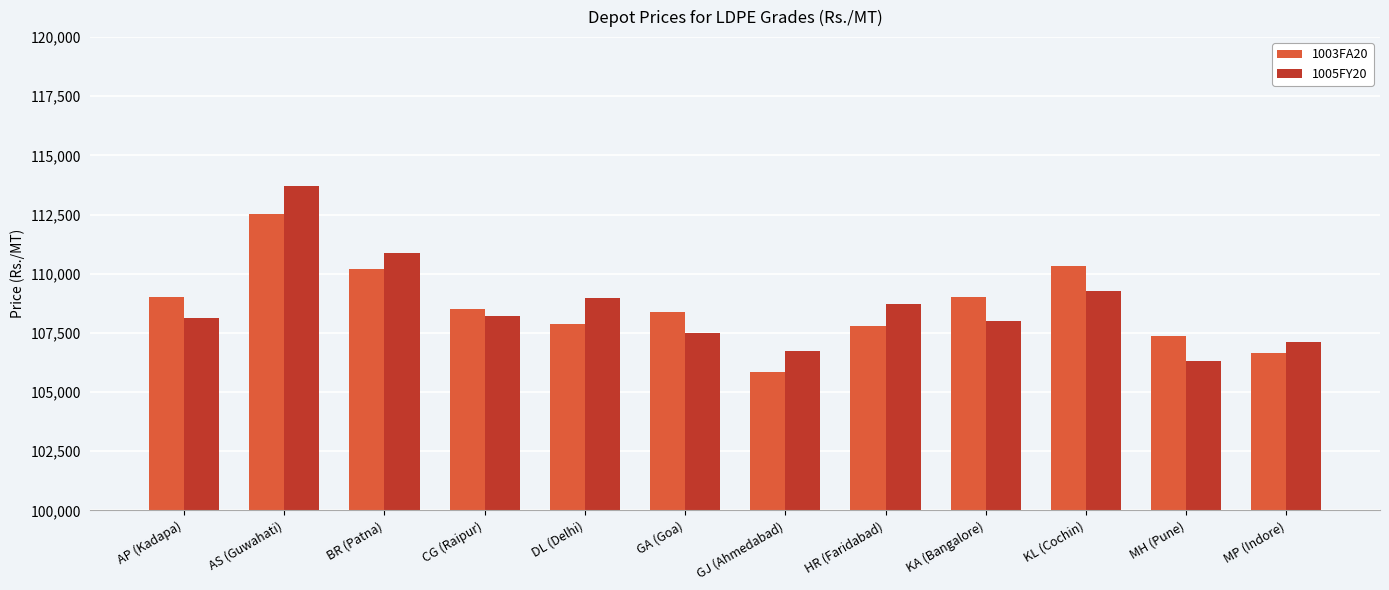

What value does the 1005FY20 series have at HR (Faridabad), to the nearest 100?

108700